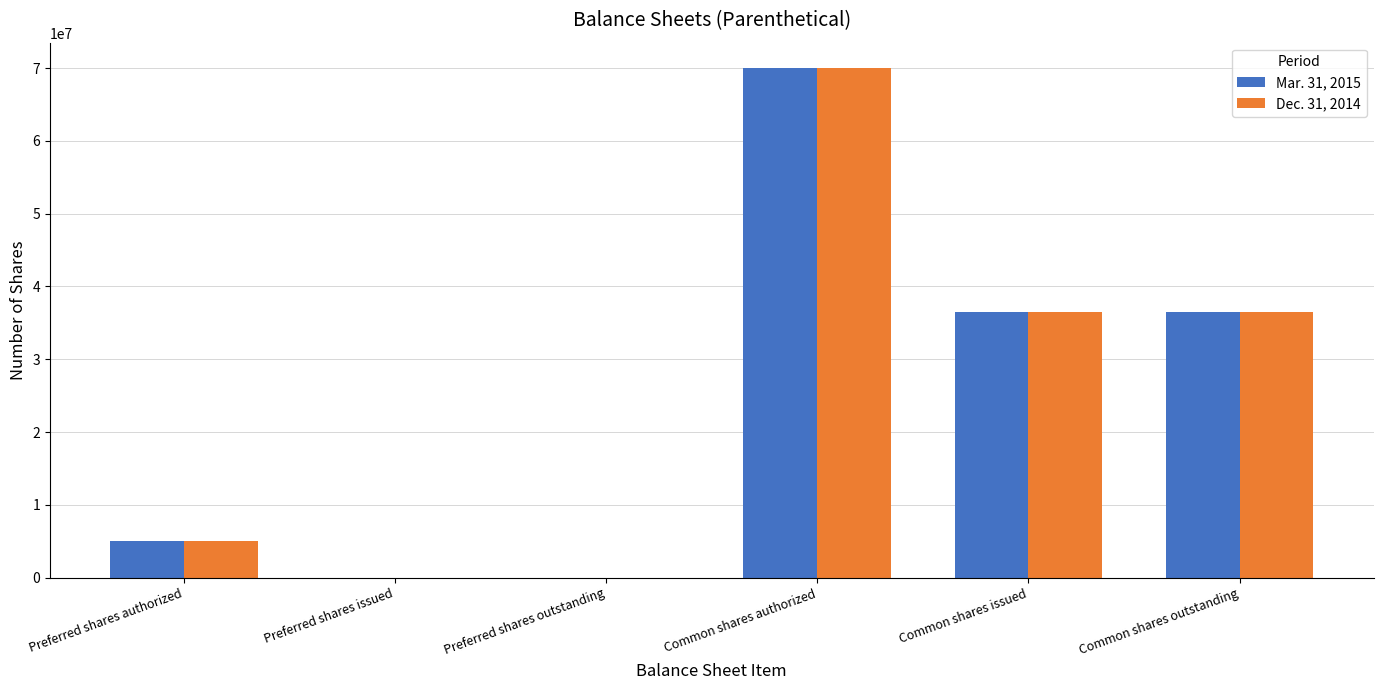

What is the total value across all series at Common shares authorized?

140000000